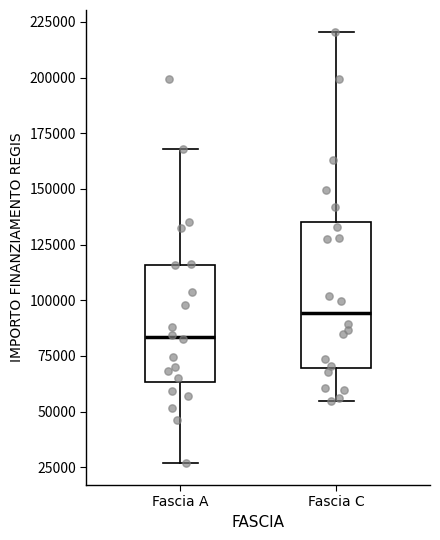

Reading left to right, transcribe this box plot: for each box, give where its median line is, the range the box spans, and where its two whiskers end, as read against the y-axis. The values are not printed on the chart, so give them approximately, as read against the axis.

Fascia A: median 85000, box 65000 to 115000, whiskers 25000 to 170000
Fascia C: median 95000, box 70000 to 135000, whiskers 55000 to 220000